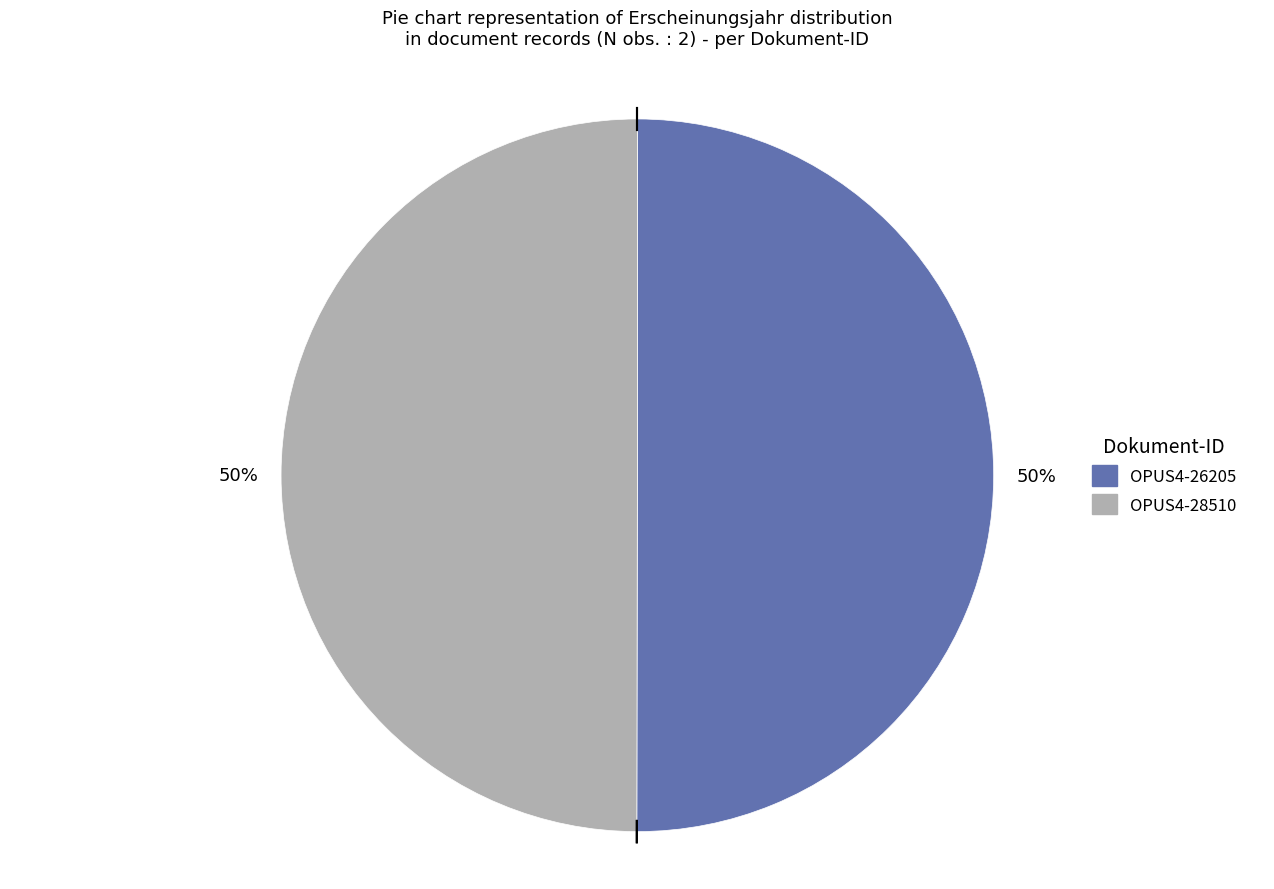

To the nearest percent, what is the combined percentage of OPUS4-28510 and OPUS4-26205?

100%